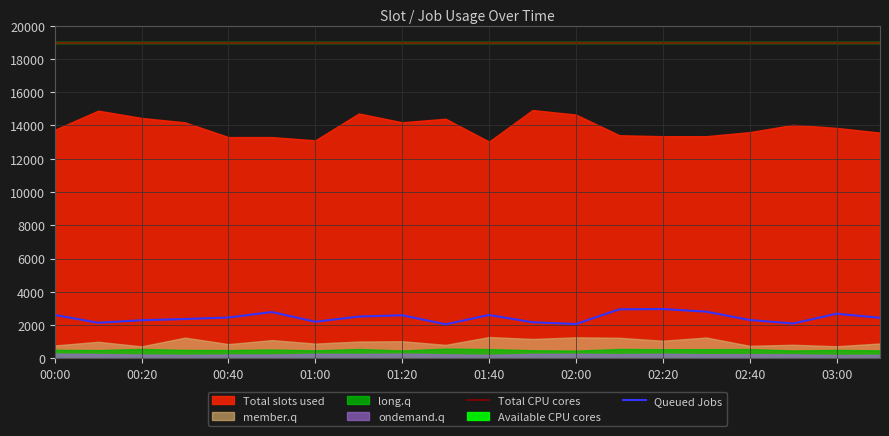

The Total CPU cores series shows 18981.0 at 03:00. True or false?

True